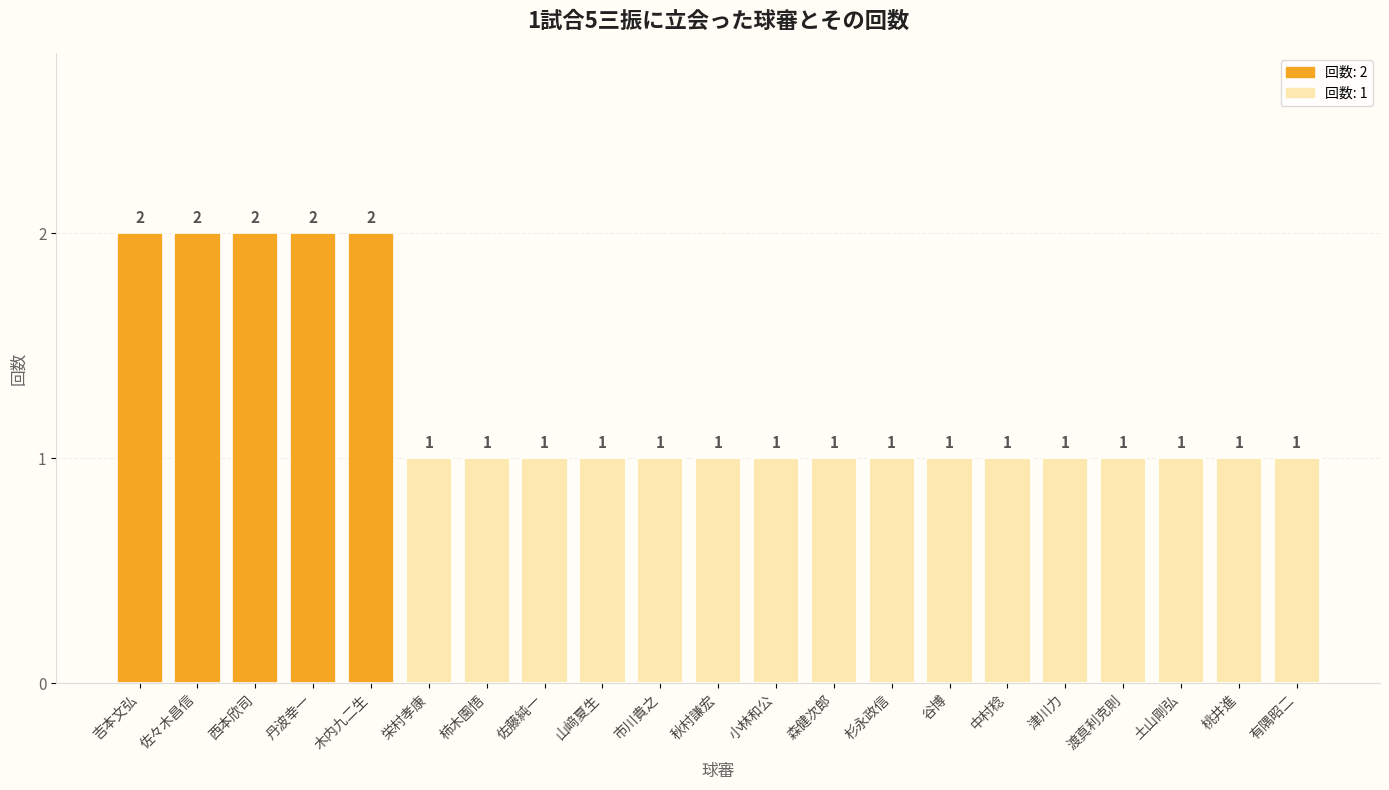

Is it true that the value at 土山剛弘 is 1?

True